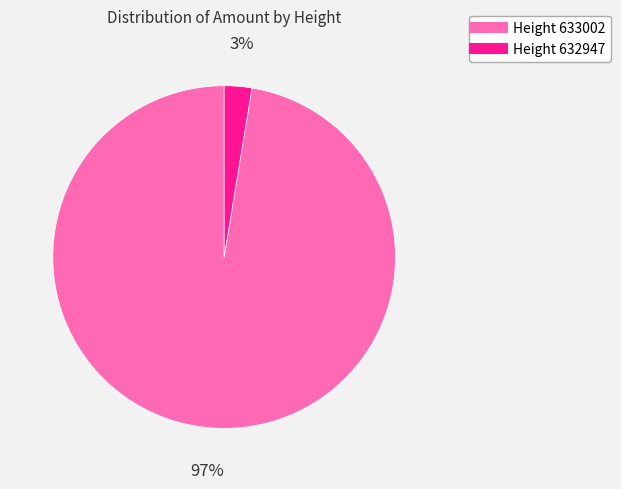

Is there any slice that represents more than half of the pie?

Yes